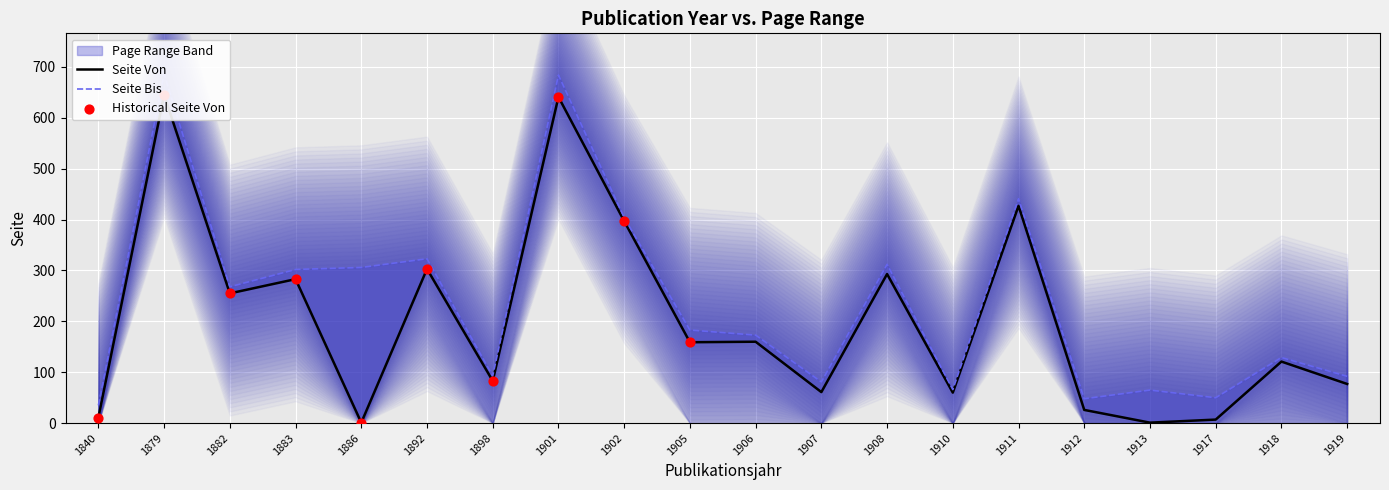

At which category is the sum across all series the highest?

1879